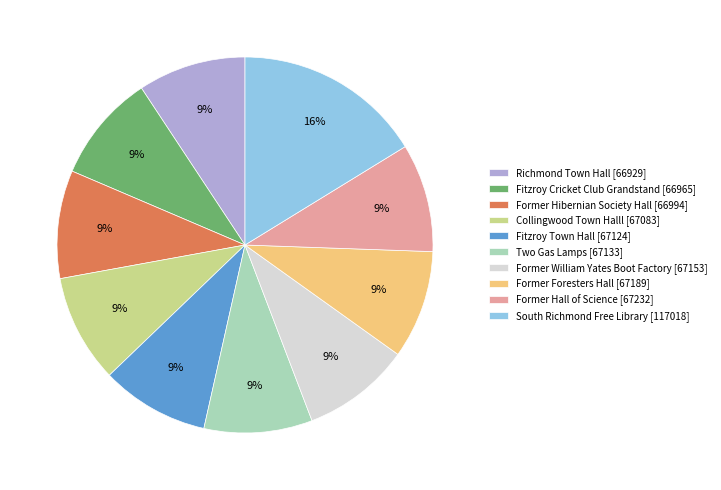

To the nearest percent, what is the average slice percentage?

10%